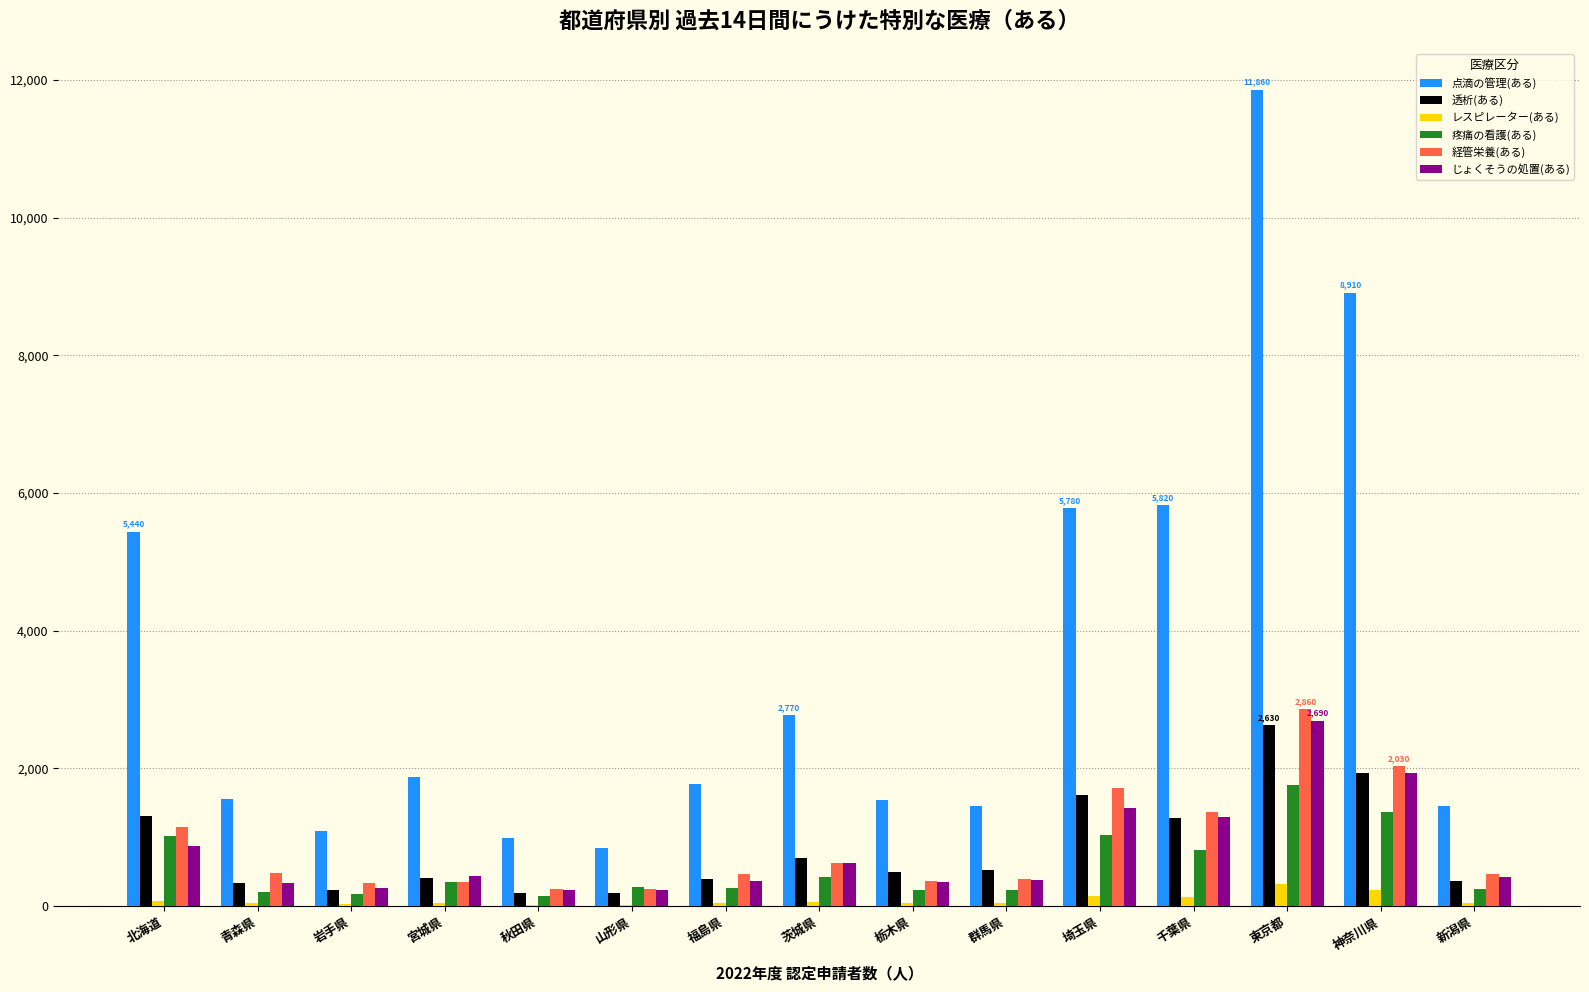

What is the sum of all じょくそうの処置(ある) values?

11890